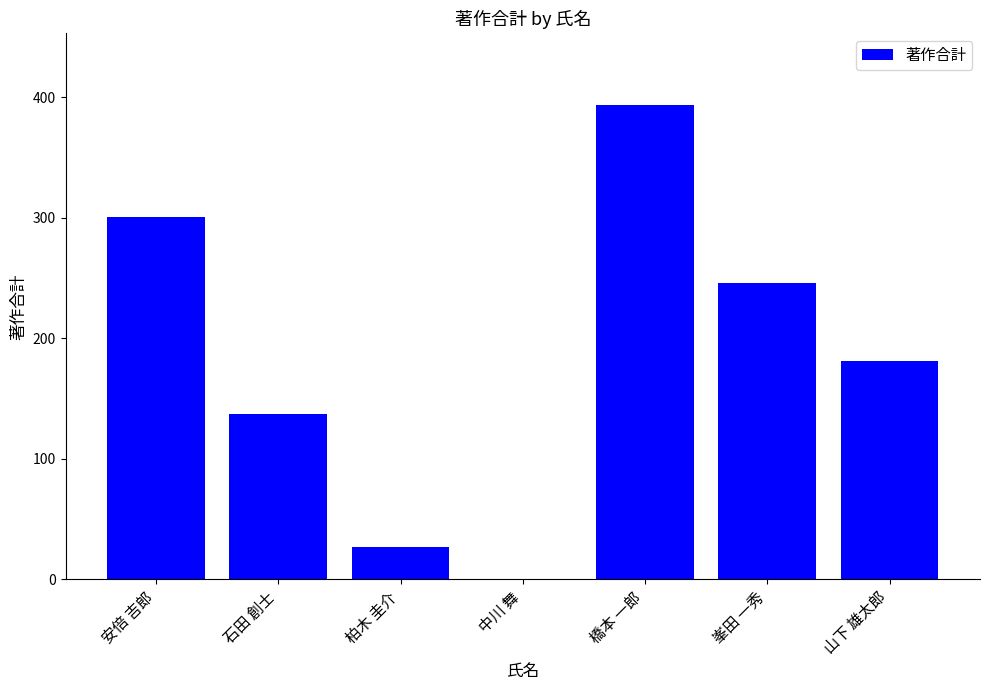

What value does the data have at 橋本 一郎?

394